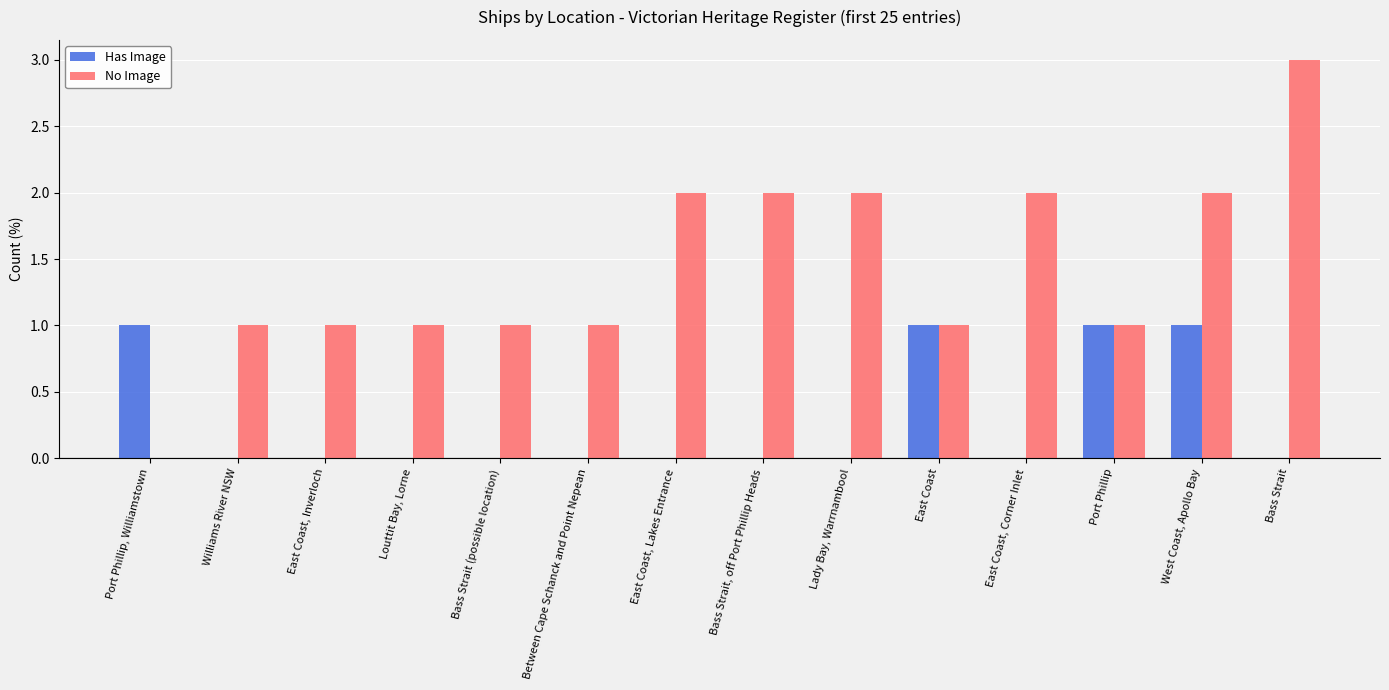

What is the maximum value for Has Image?

1